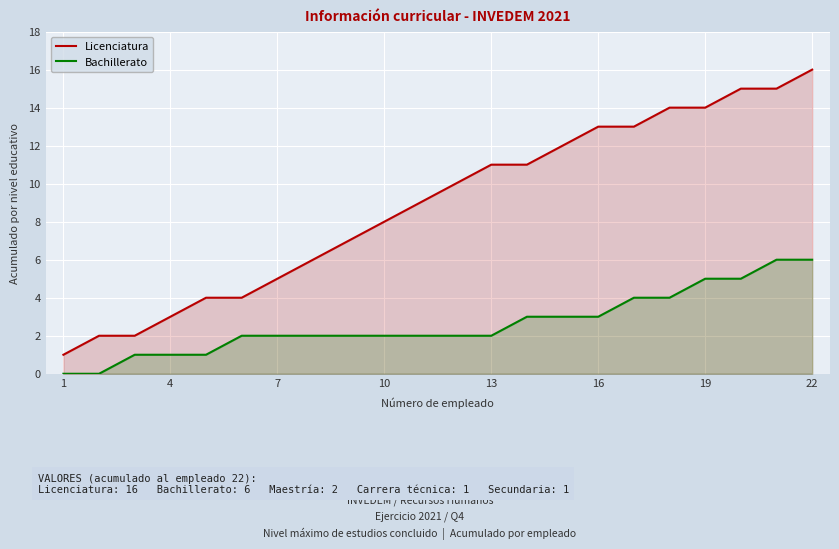

What is the difference between the maximum and minimum values in the Bachillerato series?

6